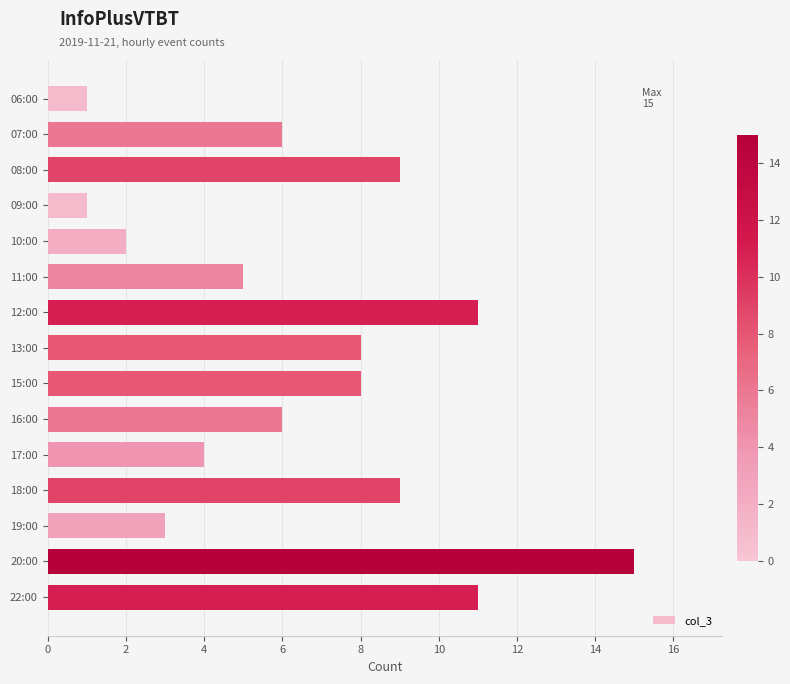

Count the number of categories in the chart.

15